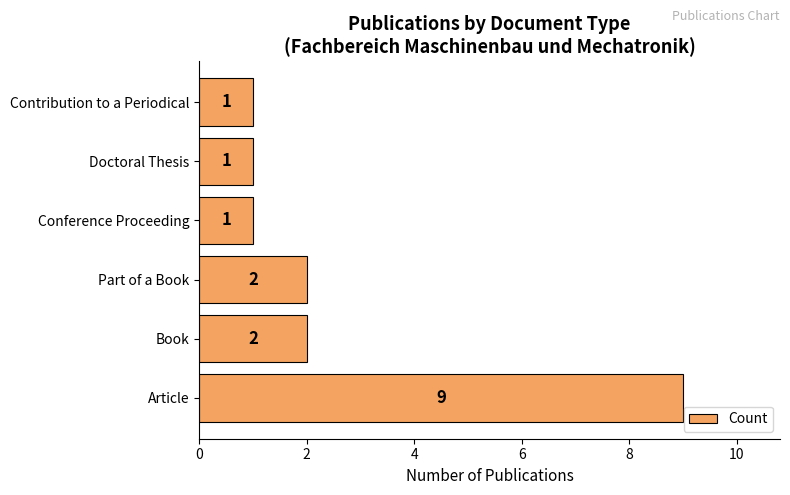

What is the average value?

3